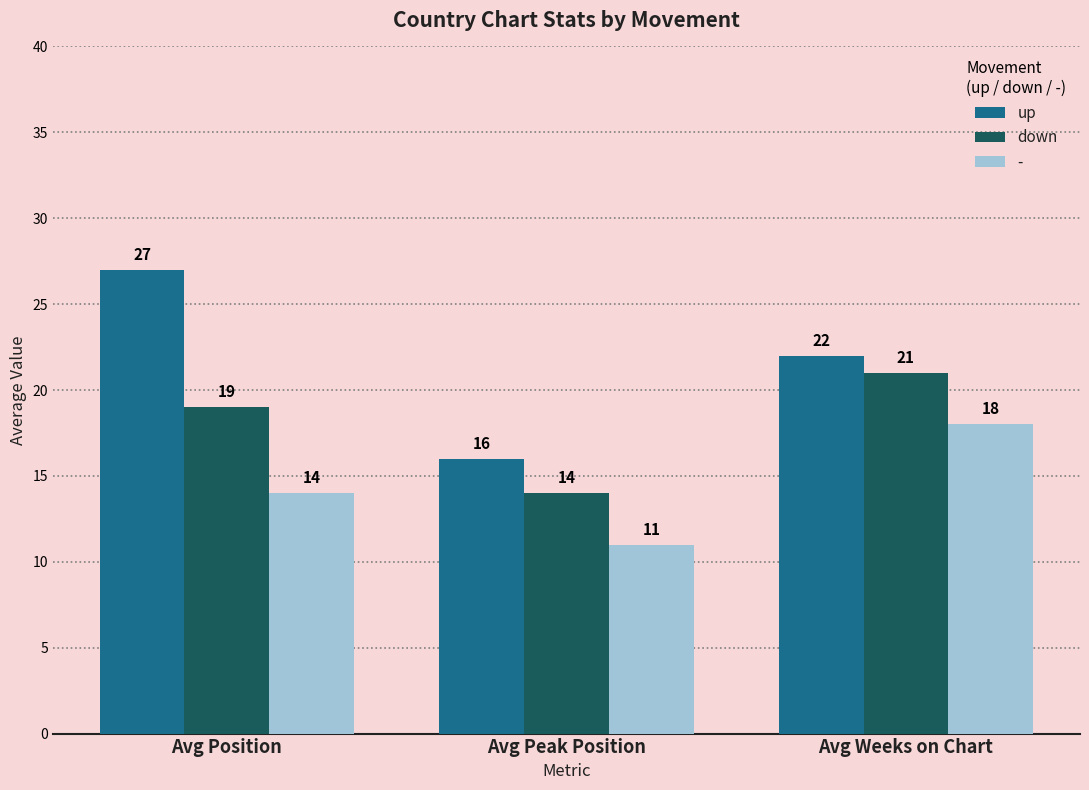

Which category has the highest value in the down series?

Avg Weeks on Chart